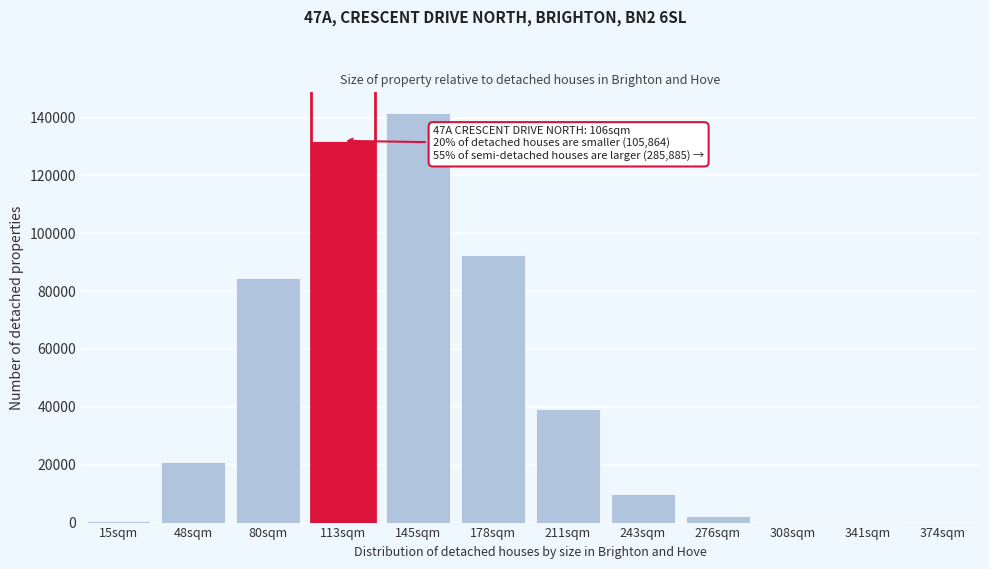

At which category does the chart reach its peak across all series?

145sqm